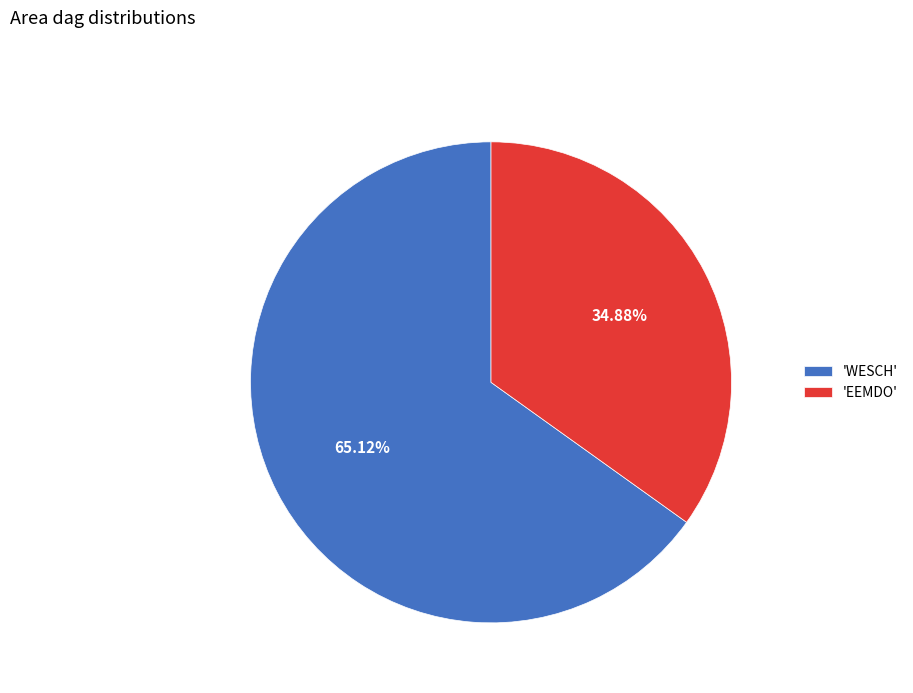

Approximately how many times larger is the value at 'EEMDO' compared to 'WESCH'?

0.5